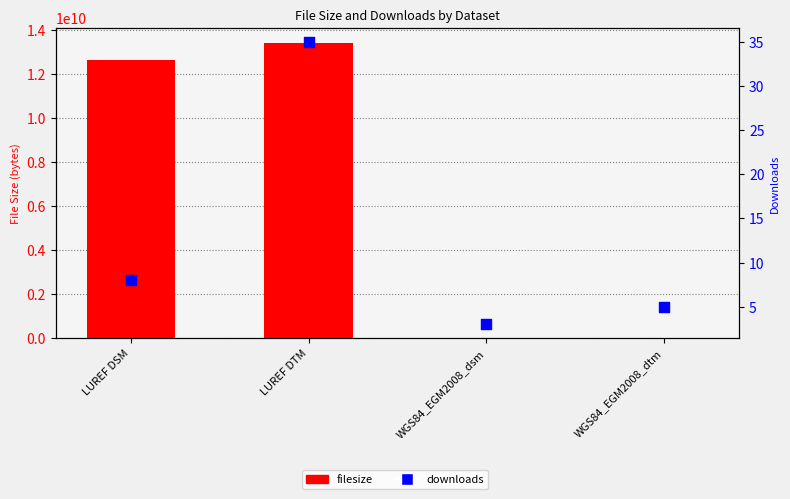

What are all the series names shown in the legend?

filesize, downloads